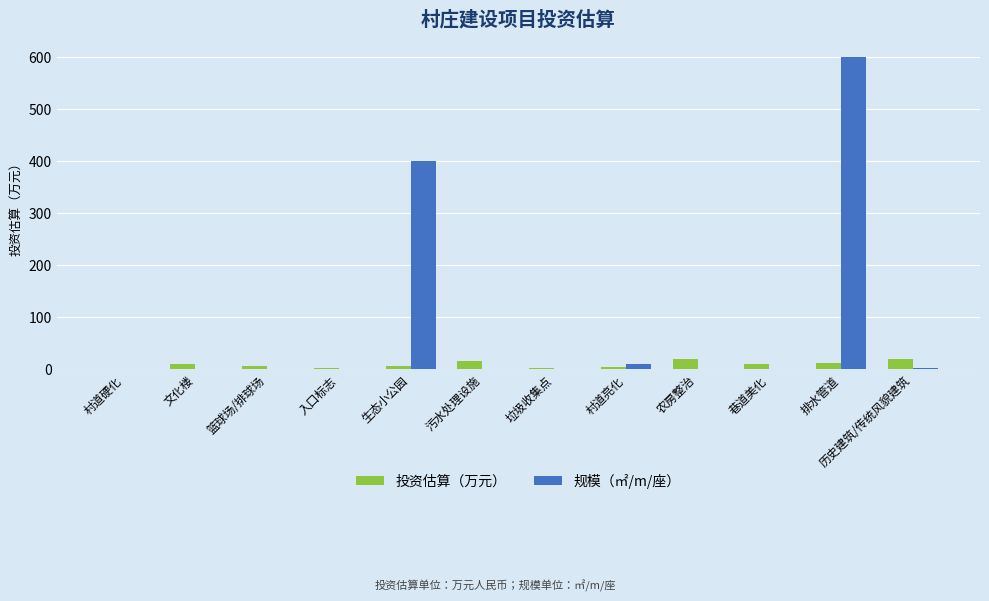

What is the sum of all 规模（㎡/m/座） values?

1017.0